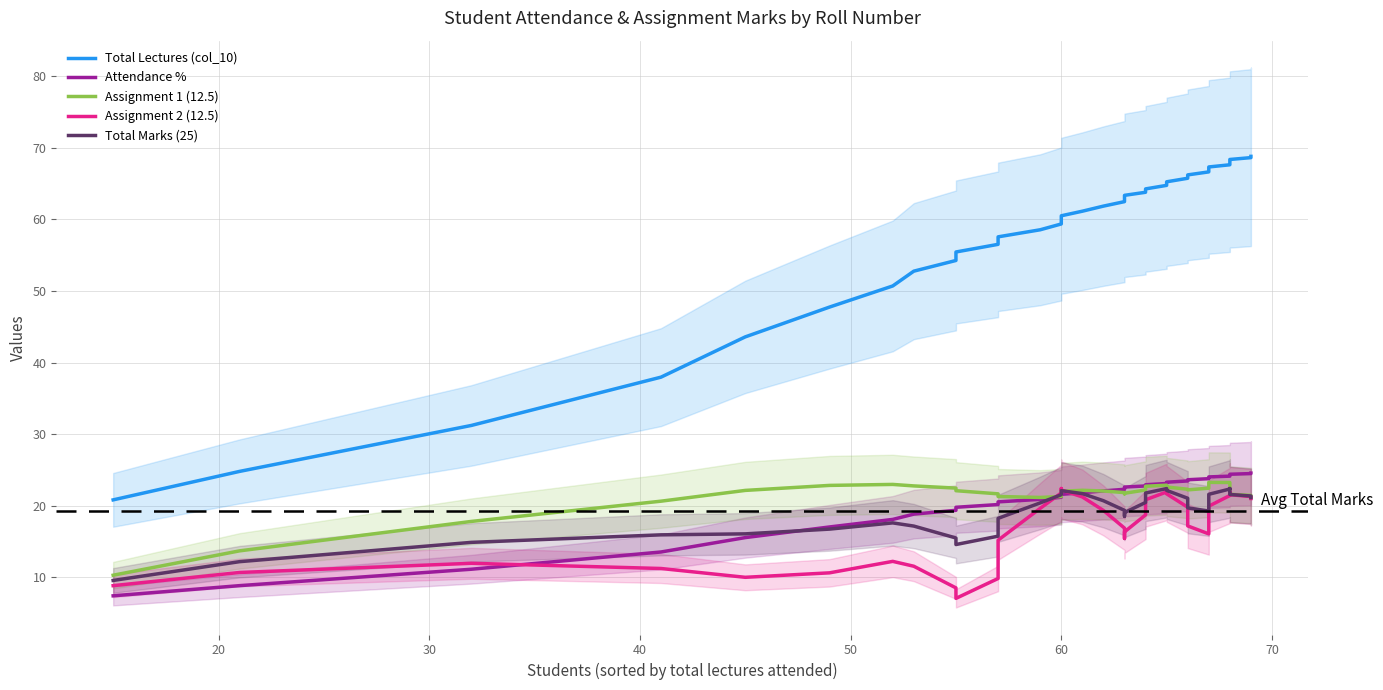

The Attendance % series shows 7.0 at 30. True or false?

False